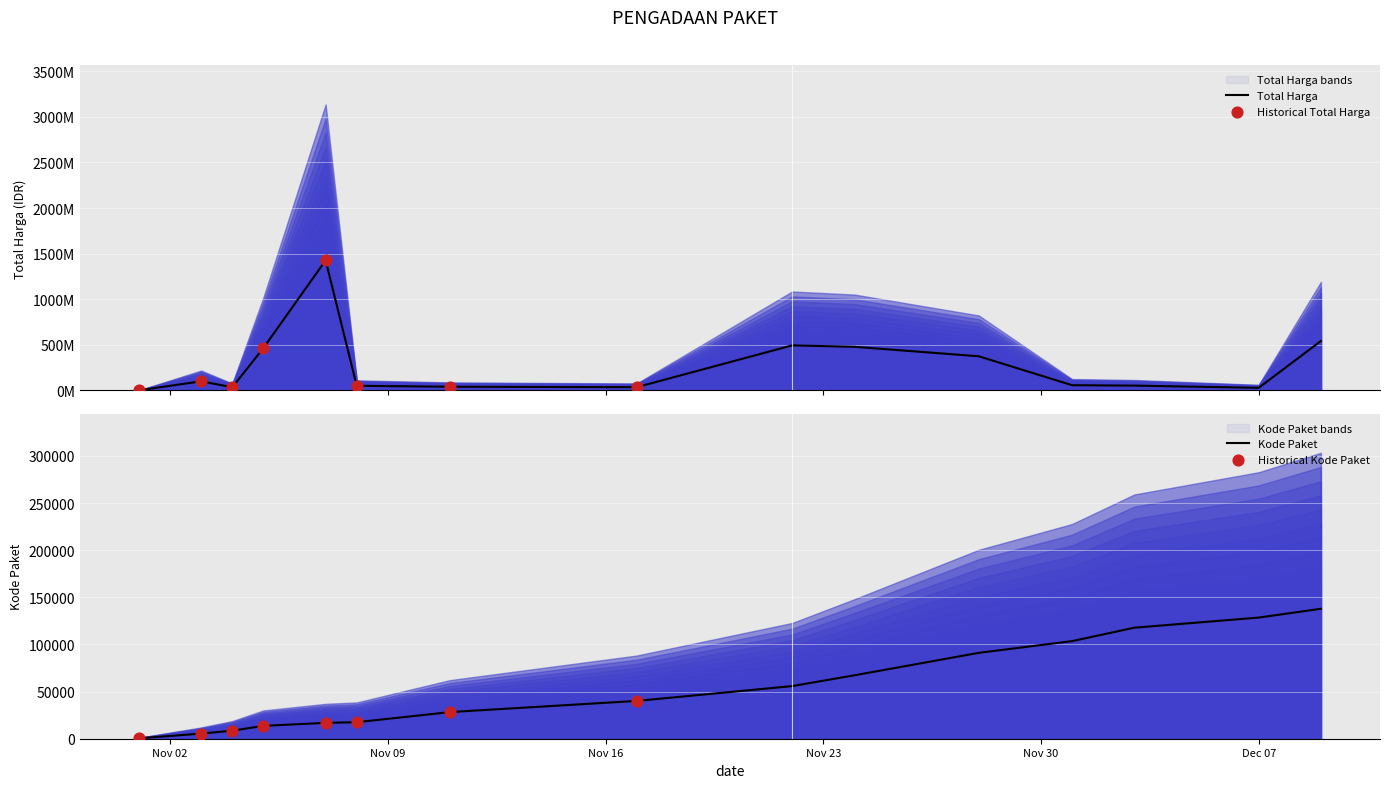

Which series has the largest Y range (max minus min)?

Total Harga